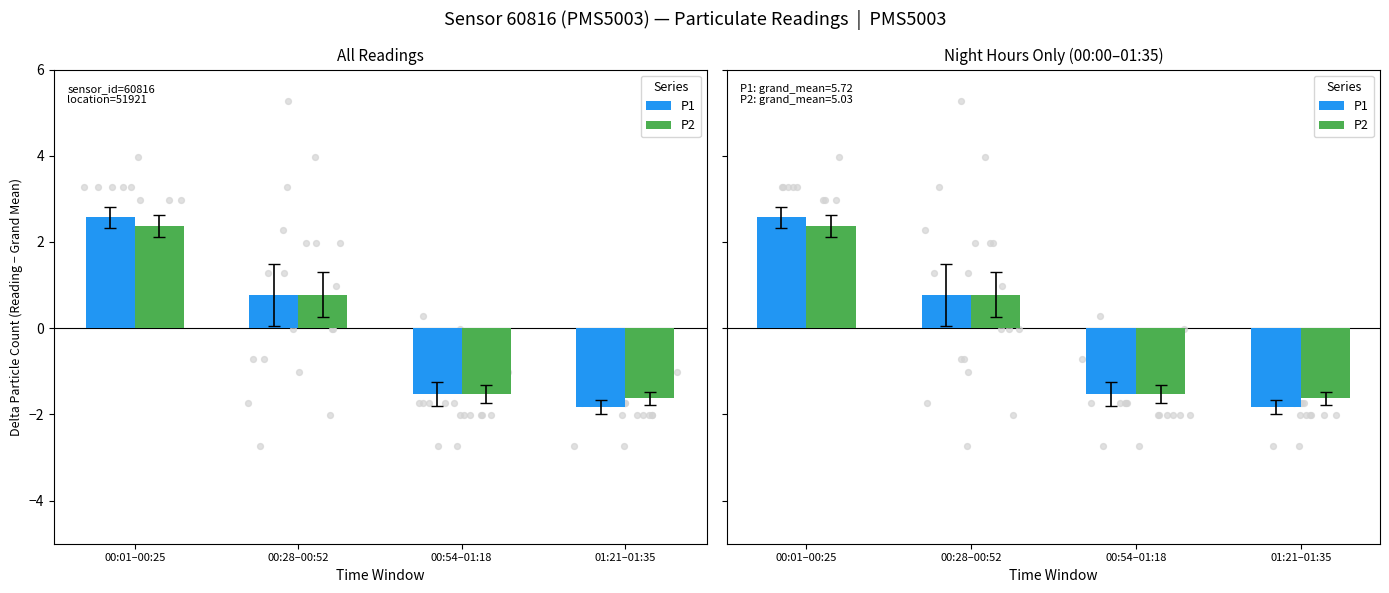

What are all the series names shown in the legend?

P1, P2